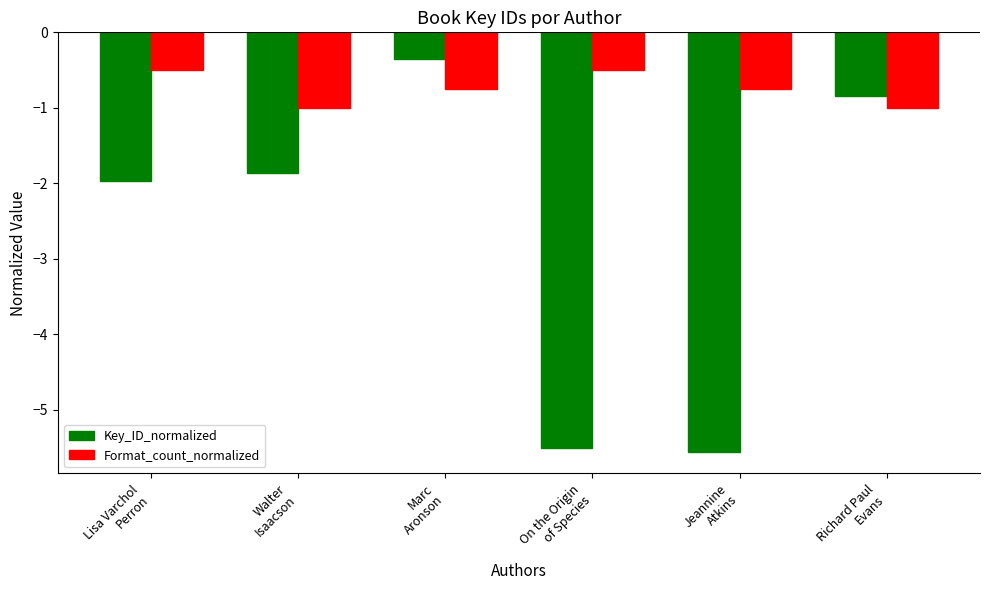

Are the bars grouped side by side (vs. stacked)?

Yes